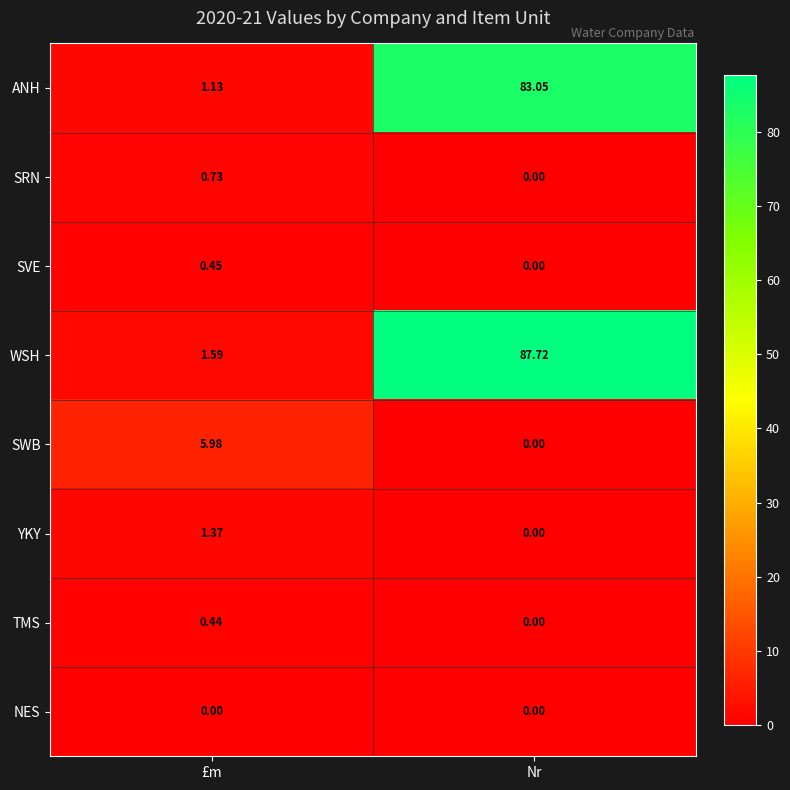

What is the total value across all series at Nr?

170.8